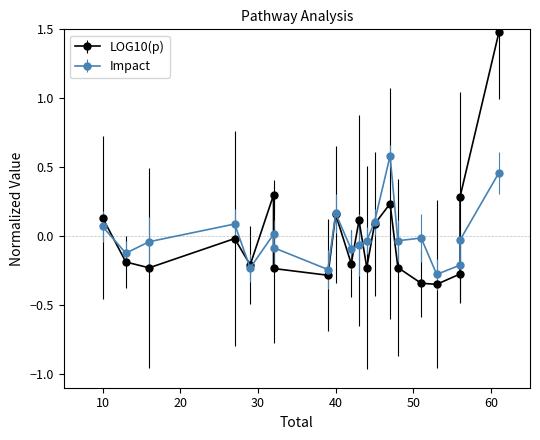

How many series are shown in this chart?

2